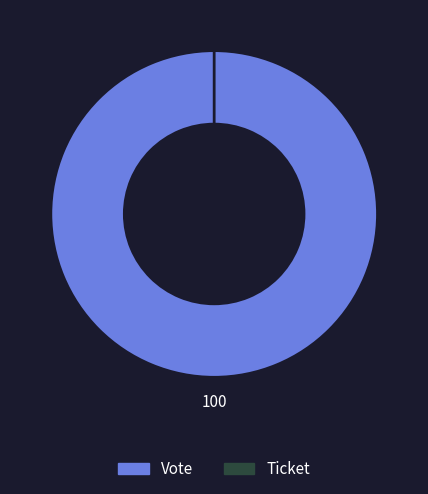

What percentage do Vote and Ticket together represent?

100.0%